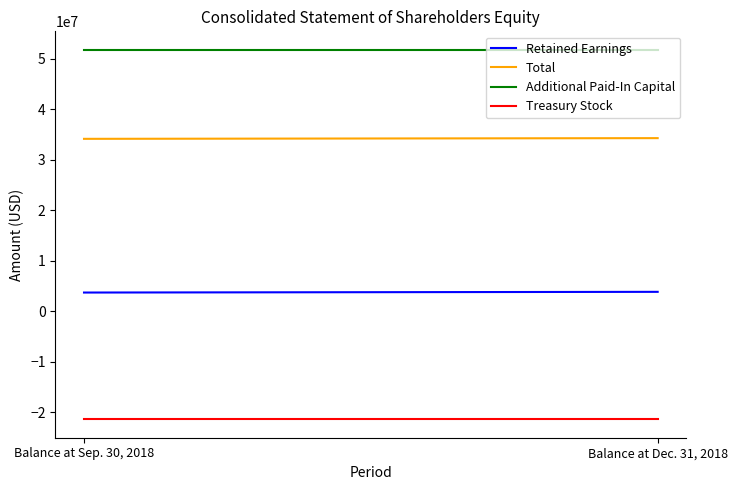

Is it true that Additional Paid-In Capital equals 51783779 at Balance at Dec. 31, 2018?

True